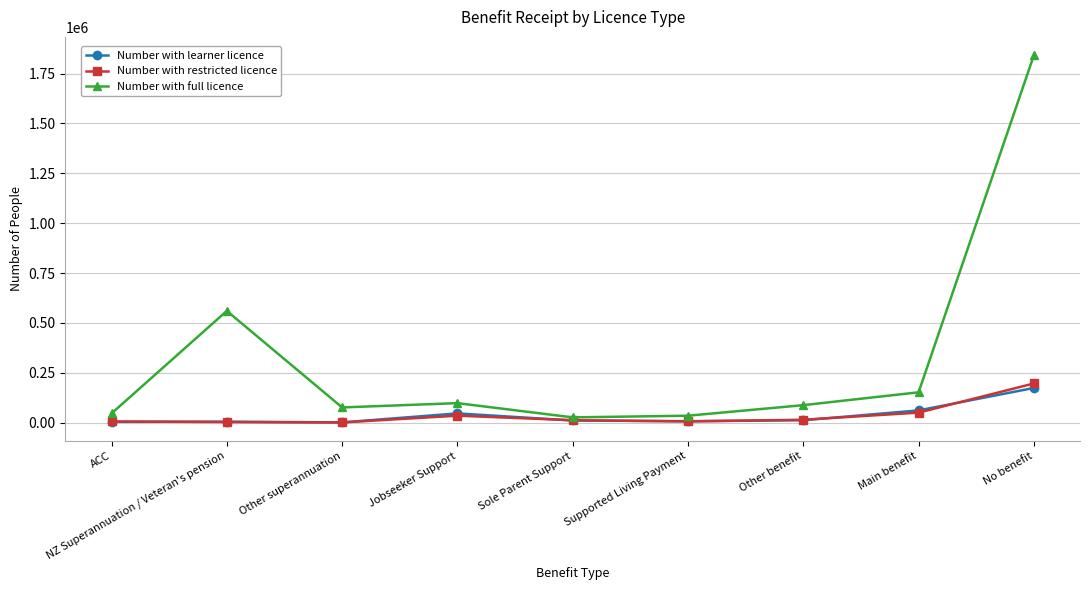

The Number with restricted licence series shows 49773 at Main benefit. True or false?

True